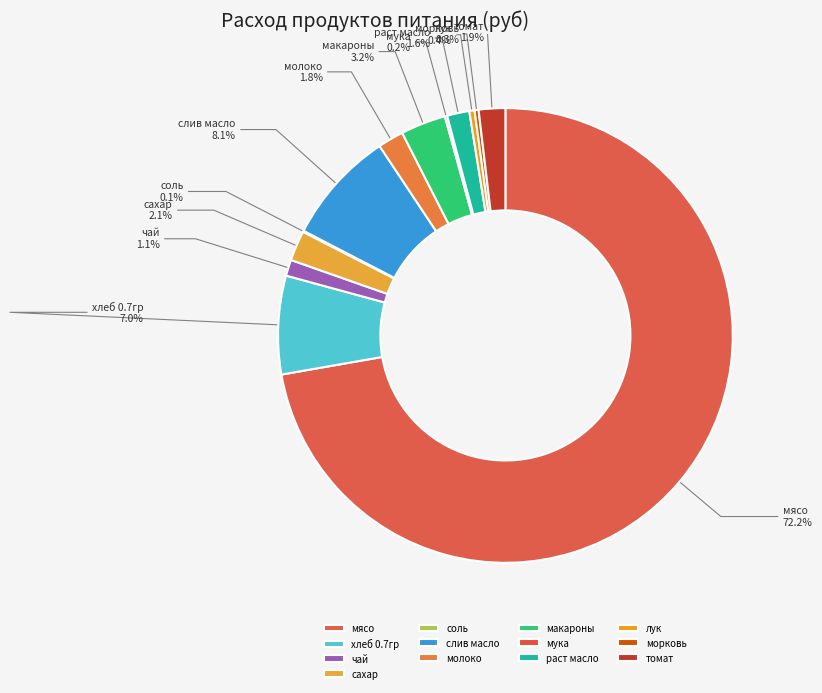

To the nearest percent, what is the average slice percentage?

8%